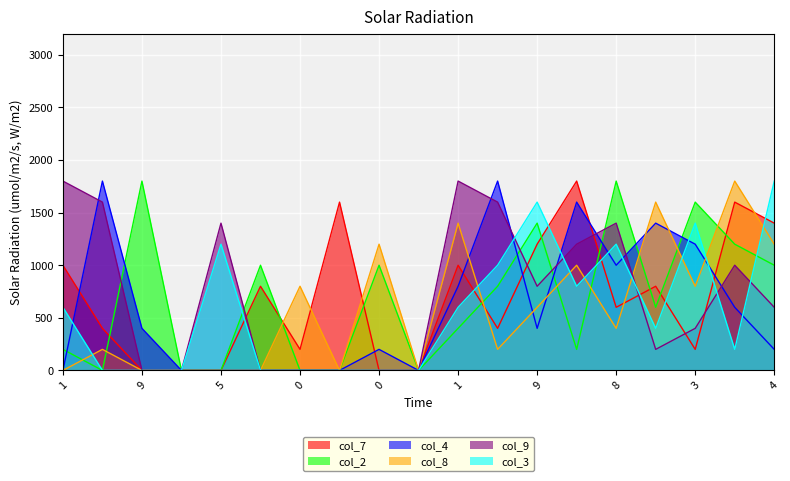

At which label is col_9 closest to 900?

9